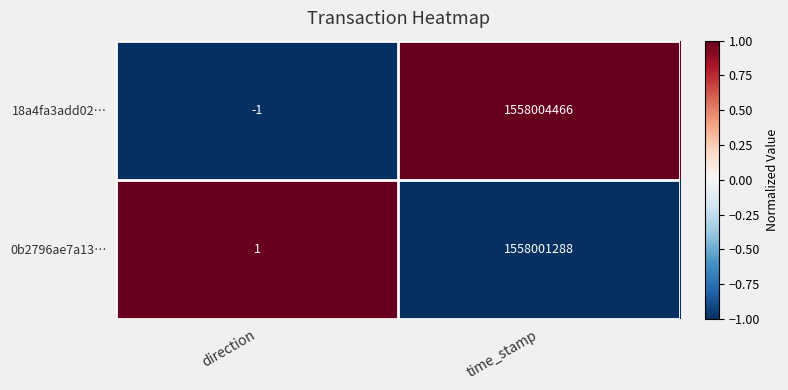

Which series has the largest range (max minus min)?

18a4fa3add02…